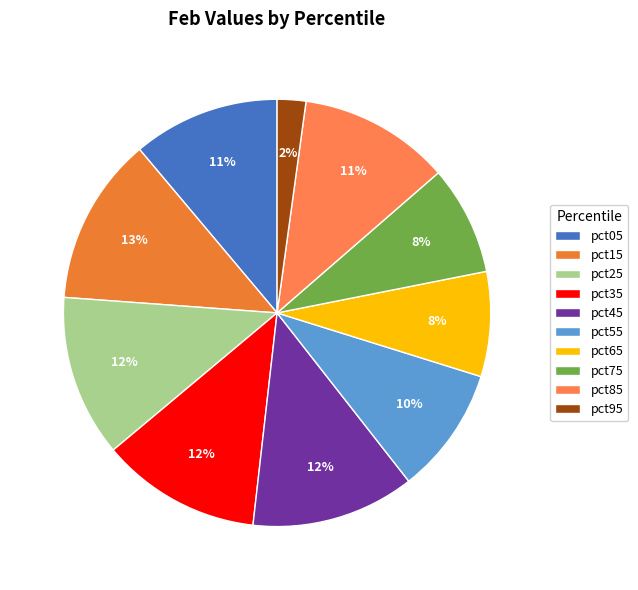

Does pct25 account for over 50% of the chart?

No